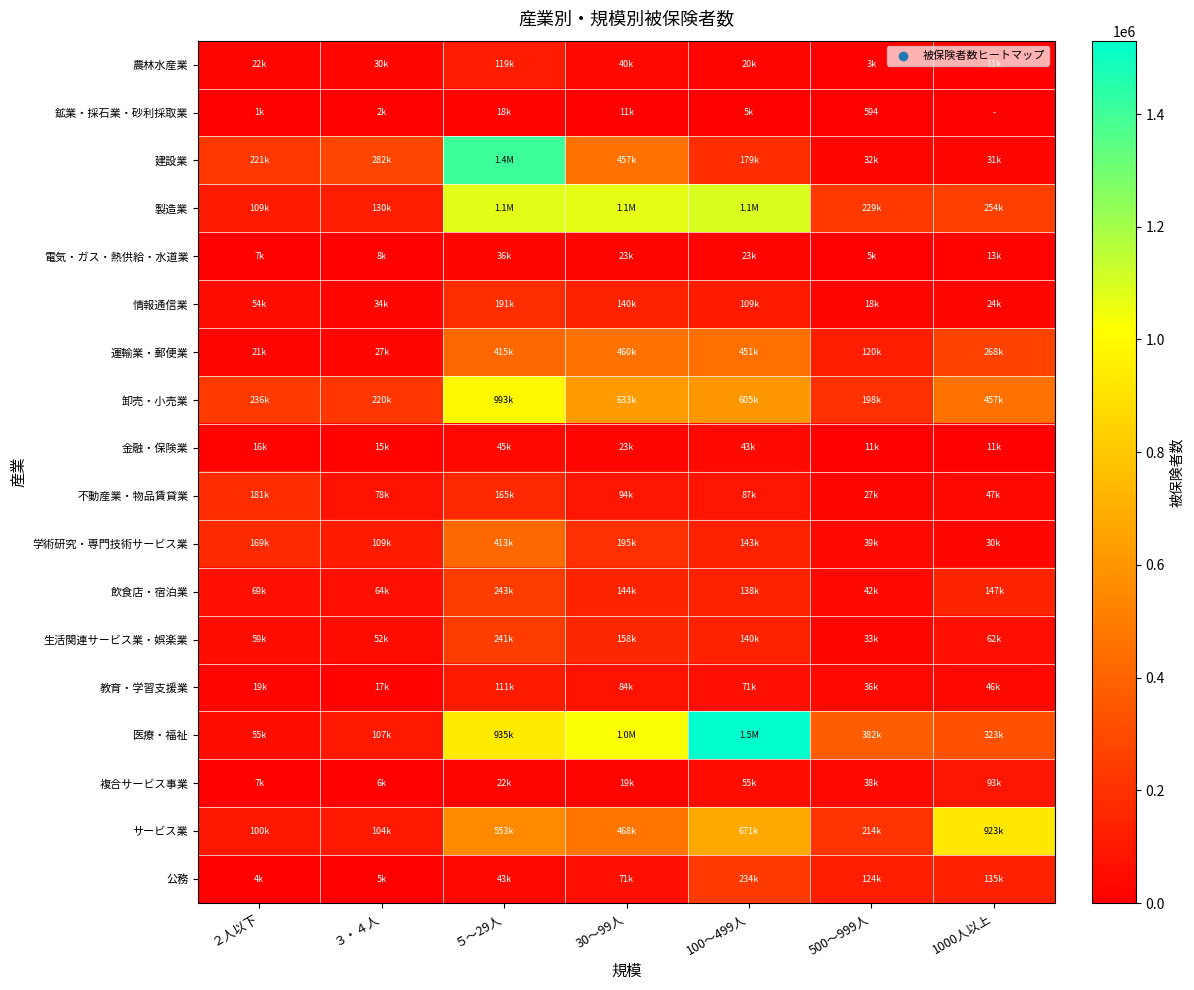

At which label does 金融・保険業 reach its peak?

５～29人